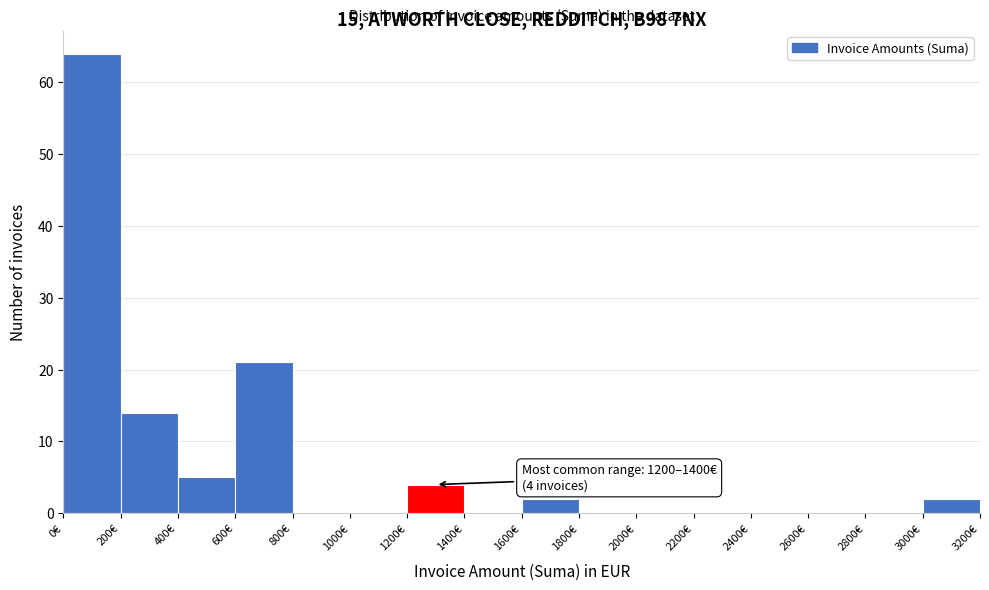

Which range on the x-axis has the tallest bar?

0 to 200